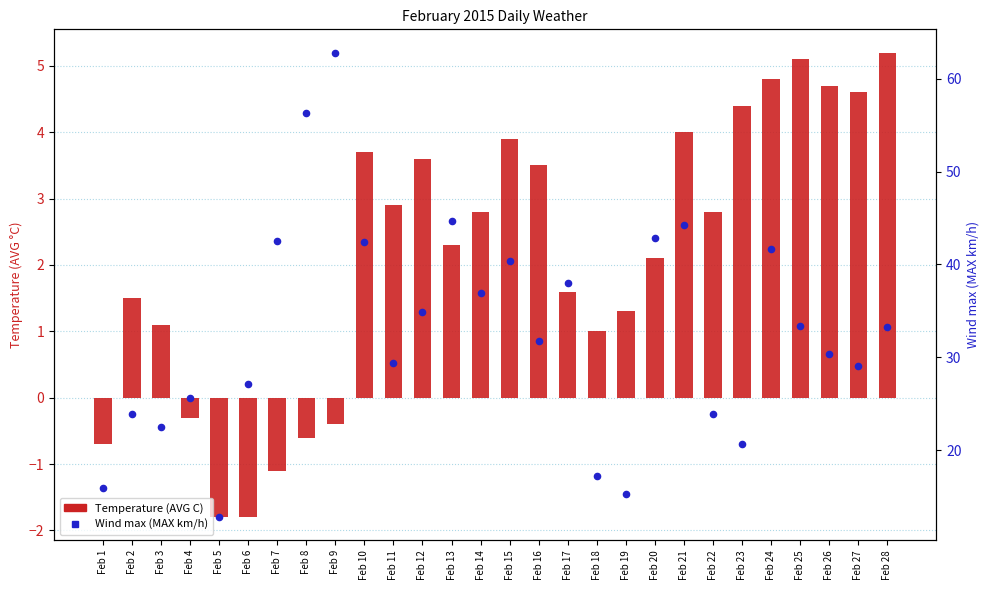

What are all the series names shown in the legend?

Temperature (AVG C), Wind max (MAX km/h)